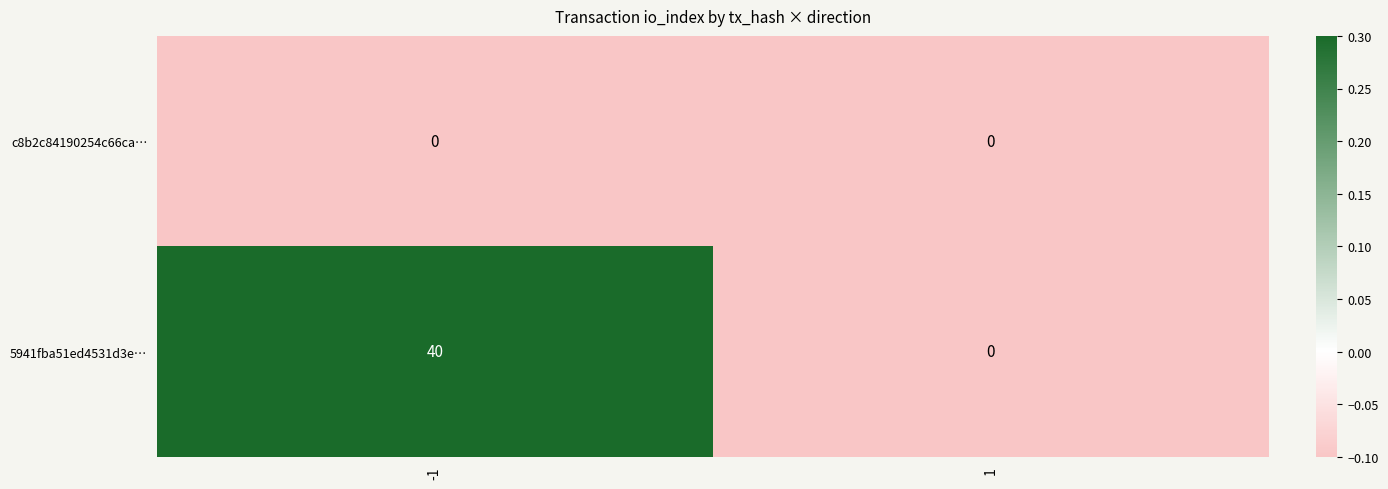

At which category is the sum across all series the highest?

-1